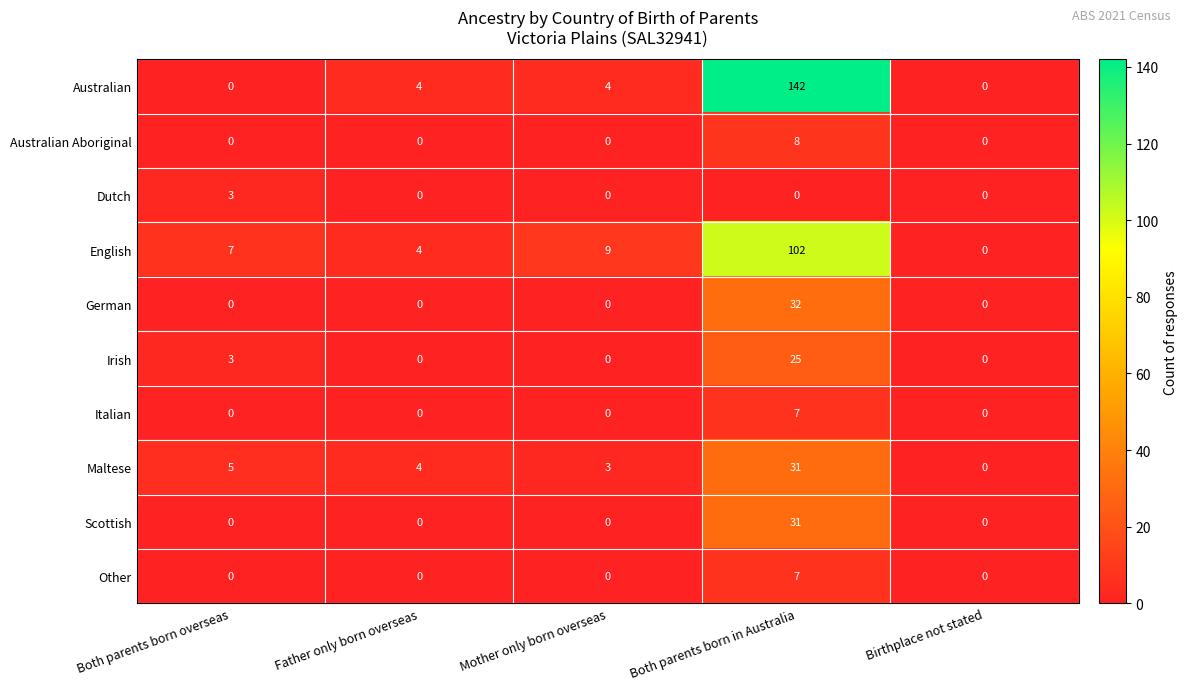

Rank the categories by Maltese value from lowest to highest.

Birthplace not stated, Mother only born overseas, Father only born overseas, Both parents born overseas, Both parents born in Australia